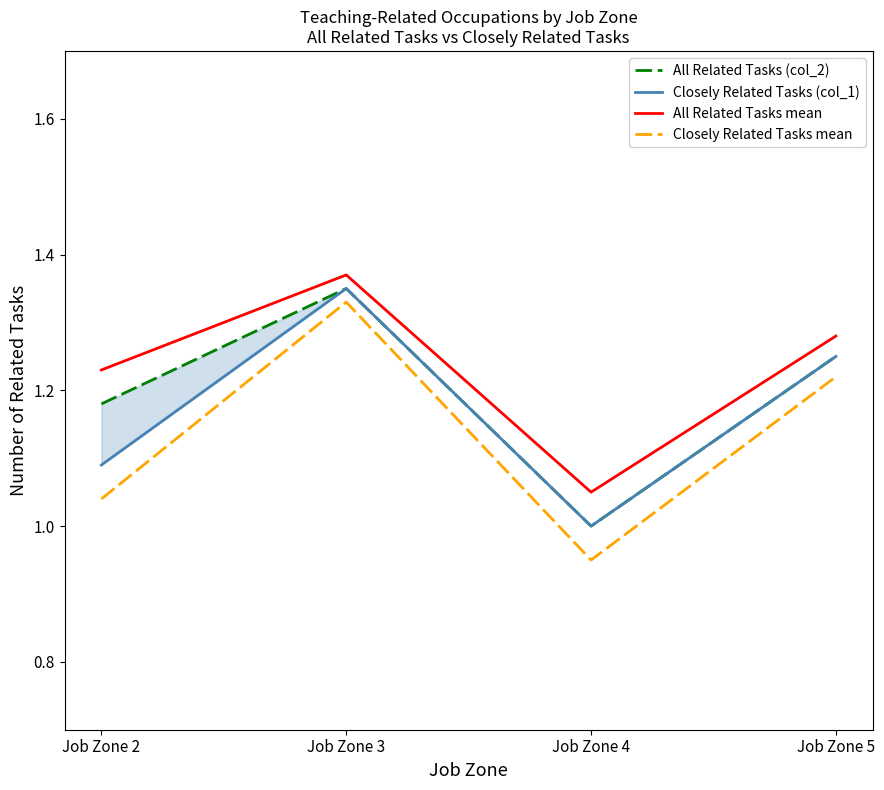

Which label corresponds to the smallest value in the chart?

Job Zone 4